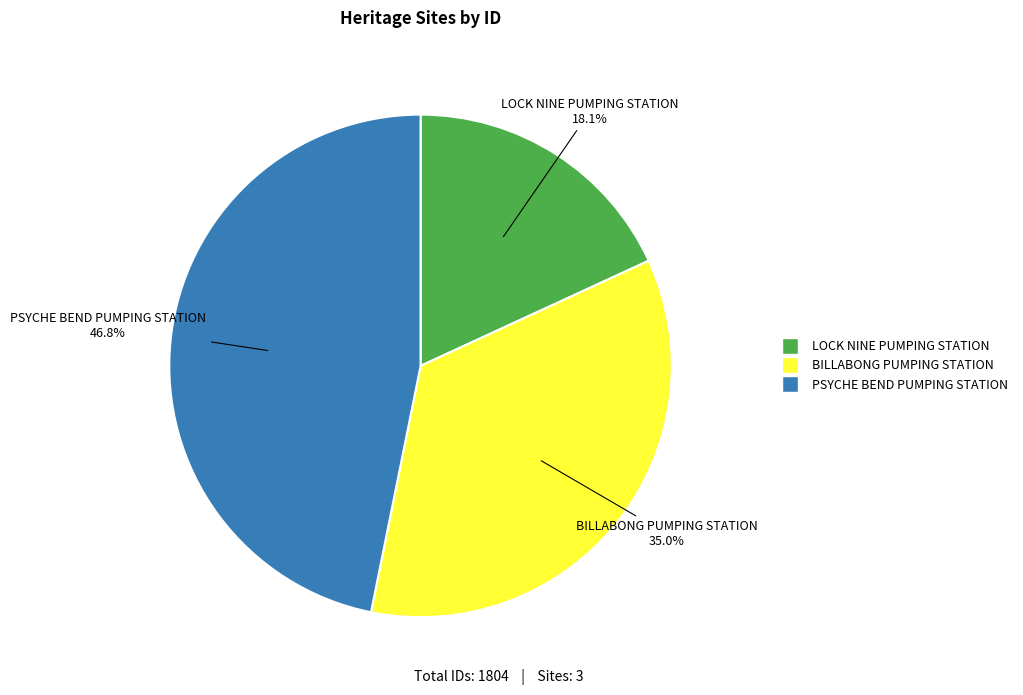

True or false: LOCK NINE PUMPING STATION accounts for 18% of the total.

True